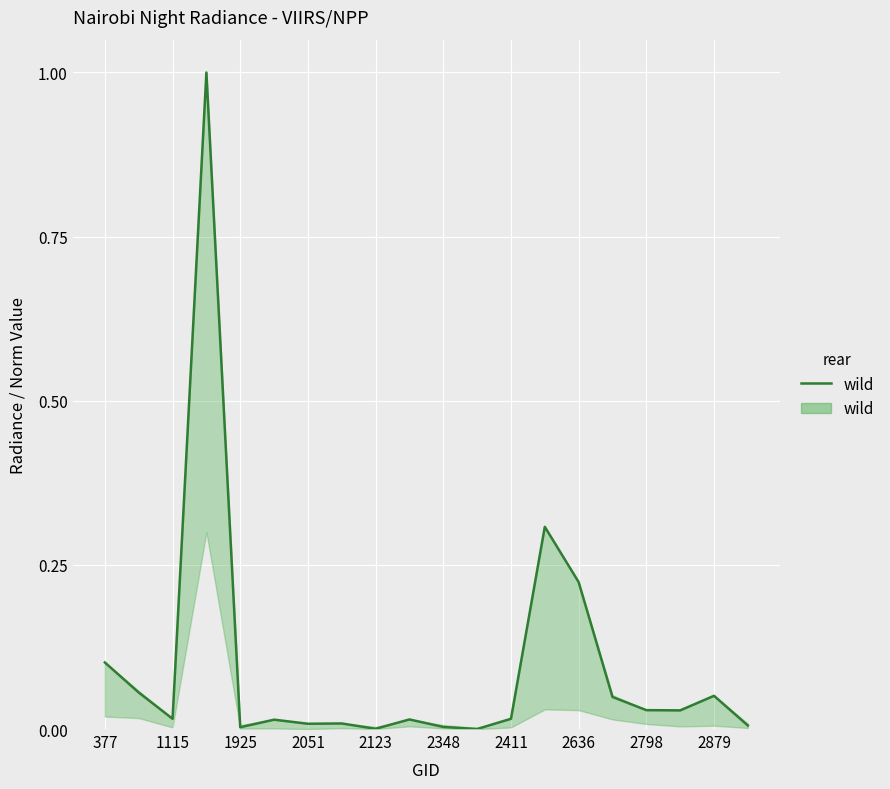

How many points are higher than both their immediate neighbors (excluding endpoints)?

6